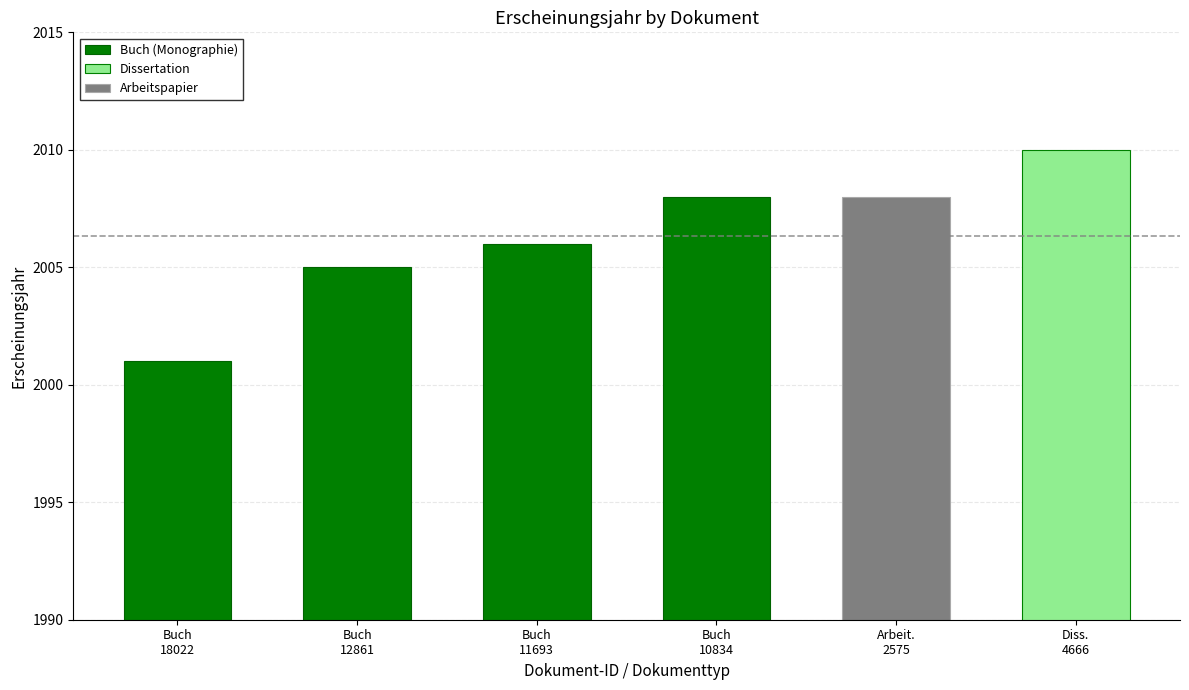

Approximately how many times larger is the value at Buch
12861 compared to Buch
11693?

1.0